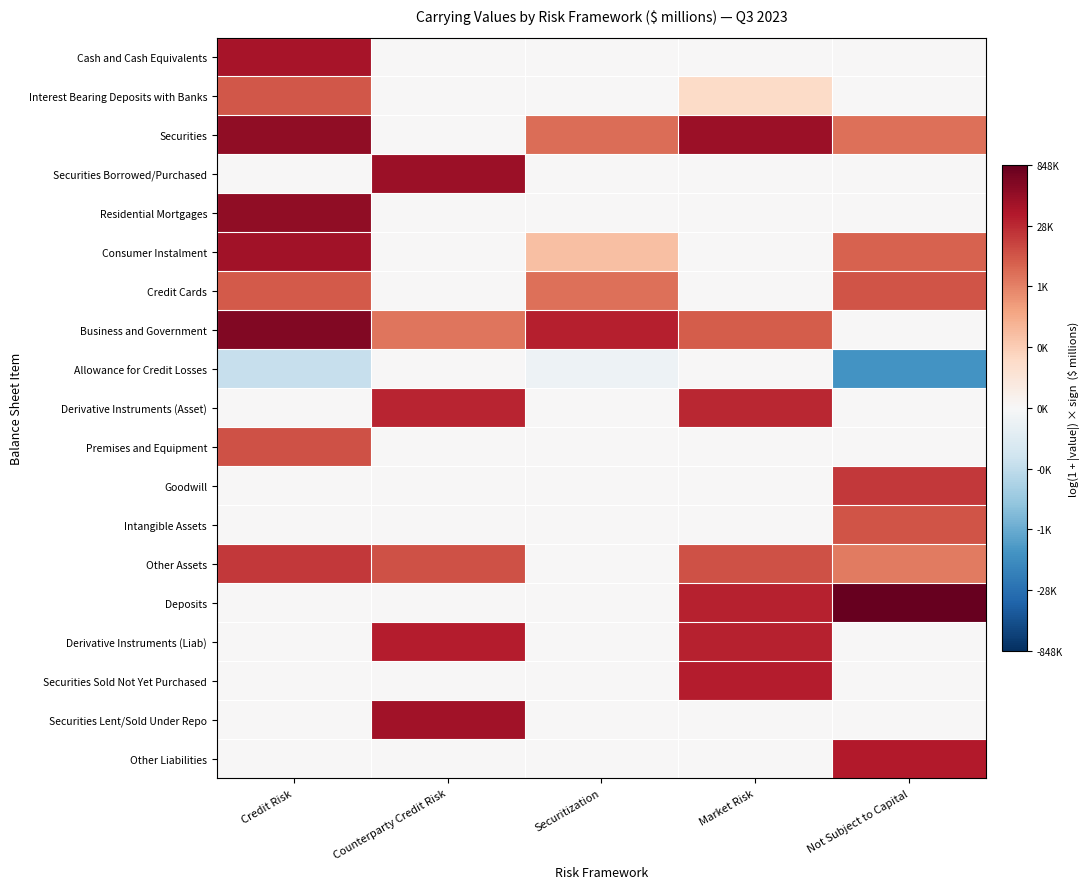

Which series has the largest total across all categories?

Securities